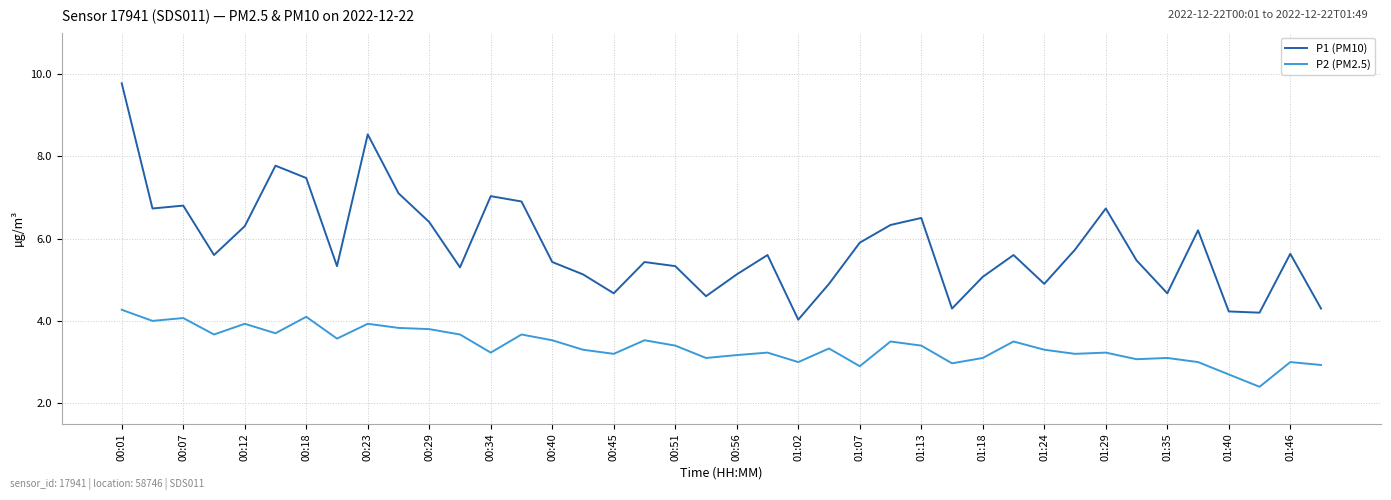

How many lines are shown in the chart?

2